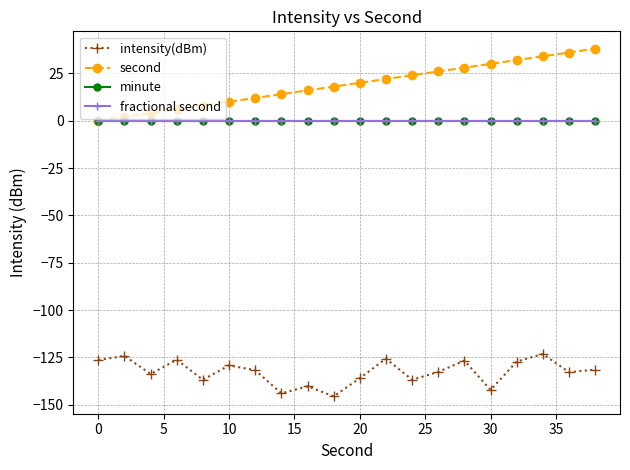

Is this an area chart (filled region under the line)?

No